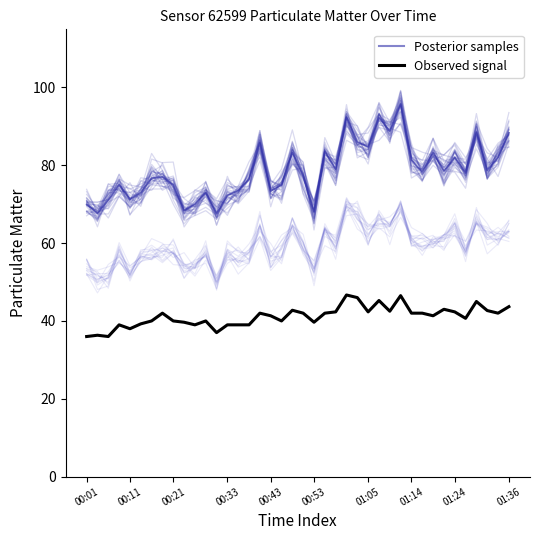

What are all the series names shown in the legend?

Posterior samples, Observed signal